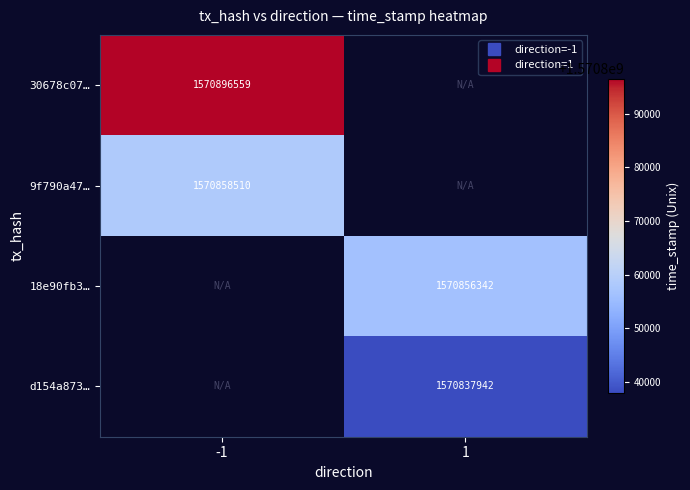

Which has a higher value, 1 or -1?

-1